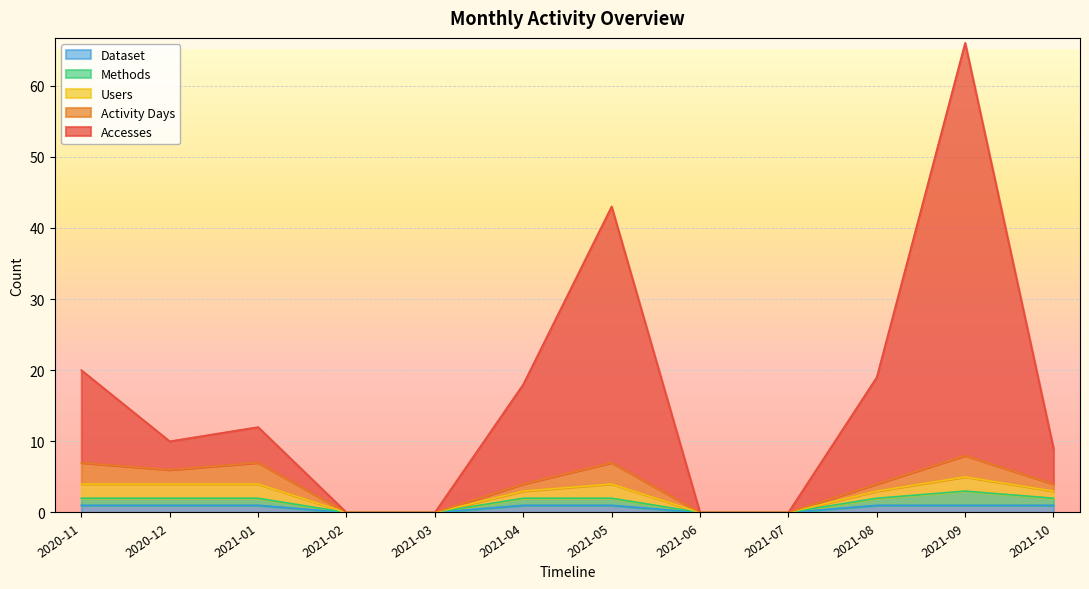

Which series has the largest total across all categories?

Accesses